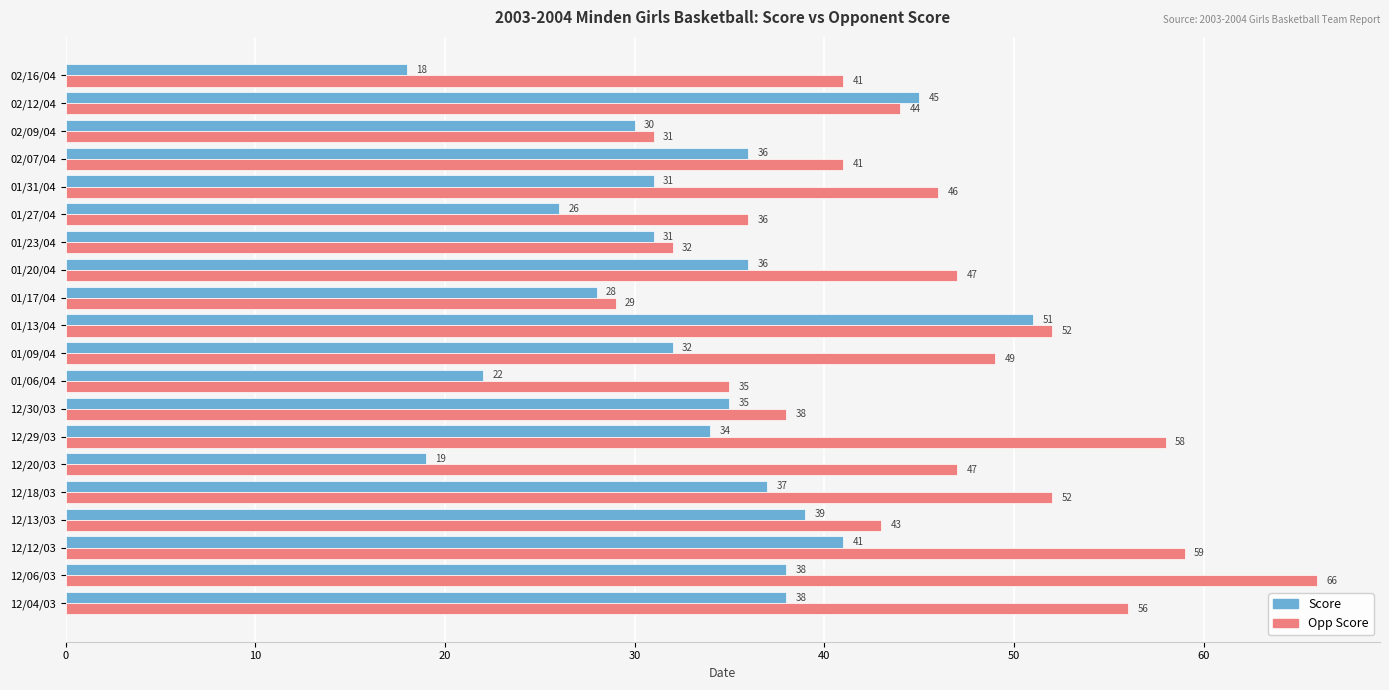

What is the sum of the Score values at 01/17/04 and 01/20/04?

64